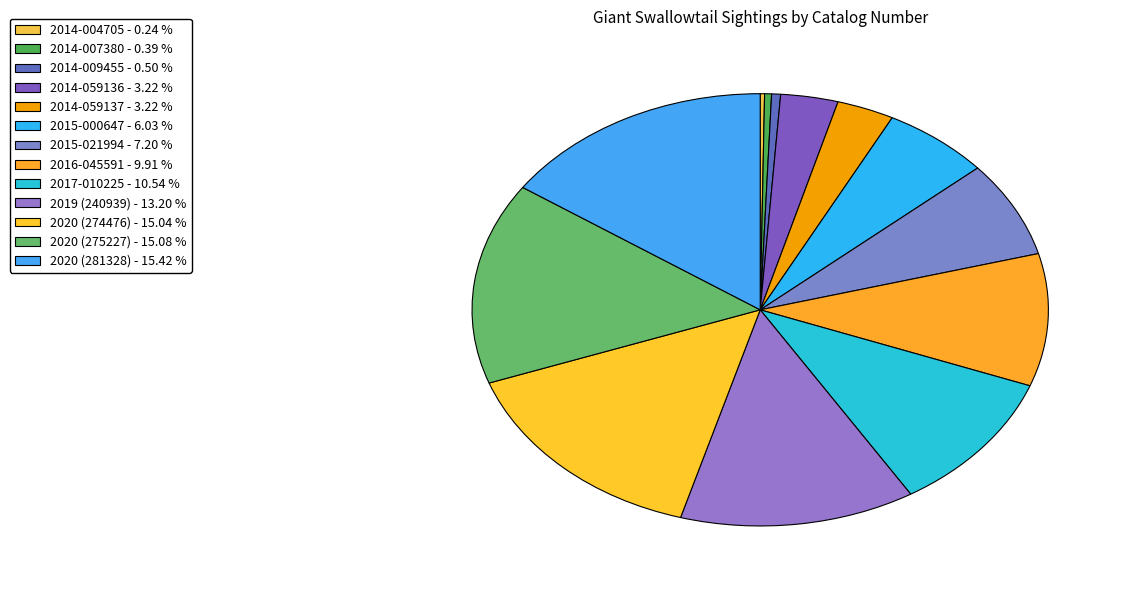

What is the largest slice in the pie chart?

2020 (281328)